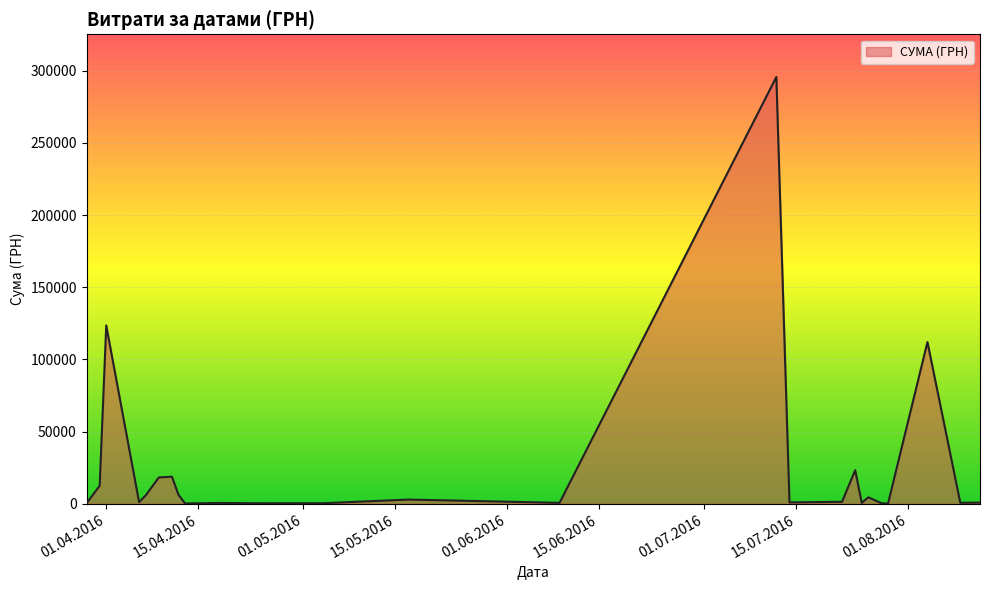

What is the difference between the maximum and minimum values?

295540.8